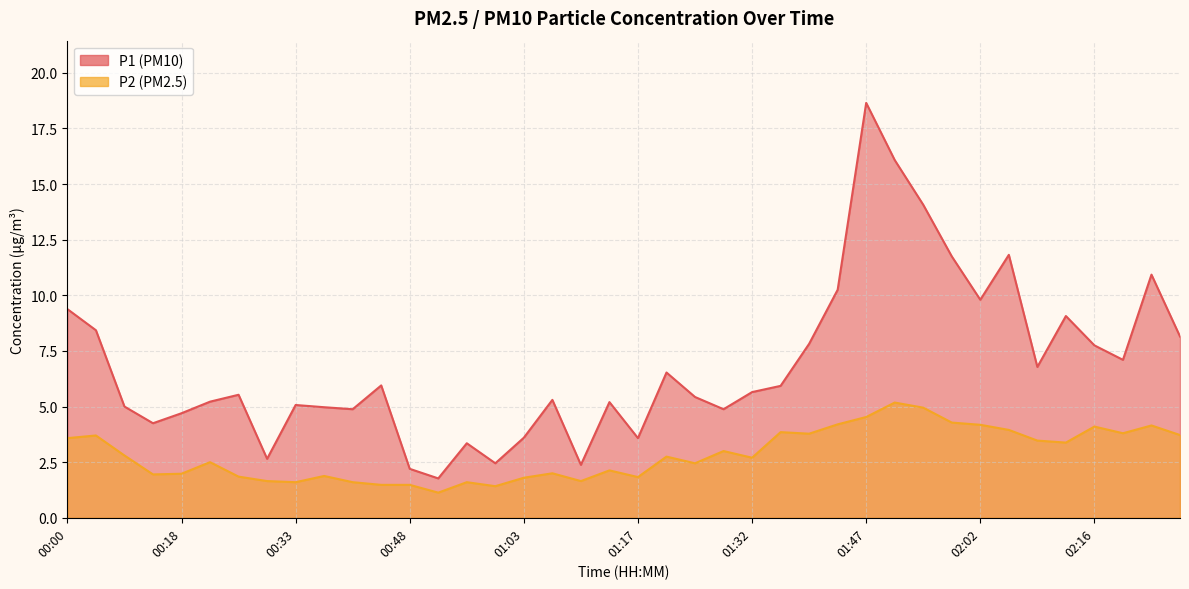

What are all the series names shown in the legend?

P1, P2